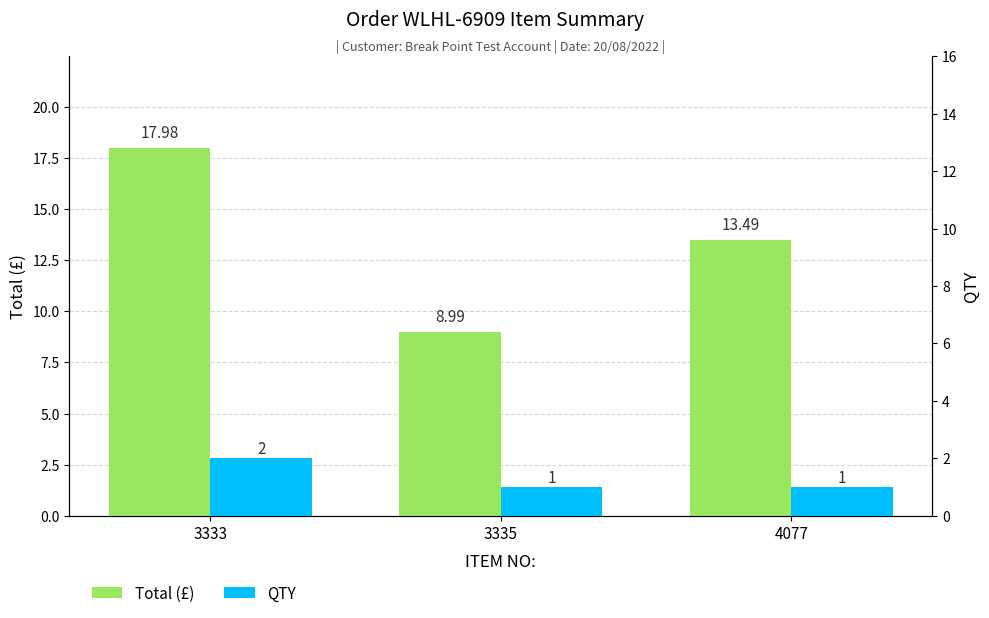

Read the Total (£) value at 3333.

18.0